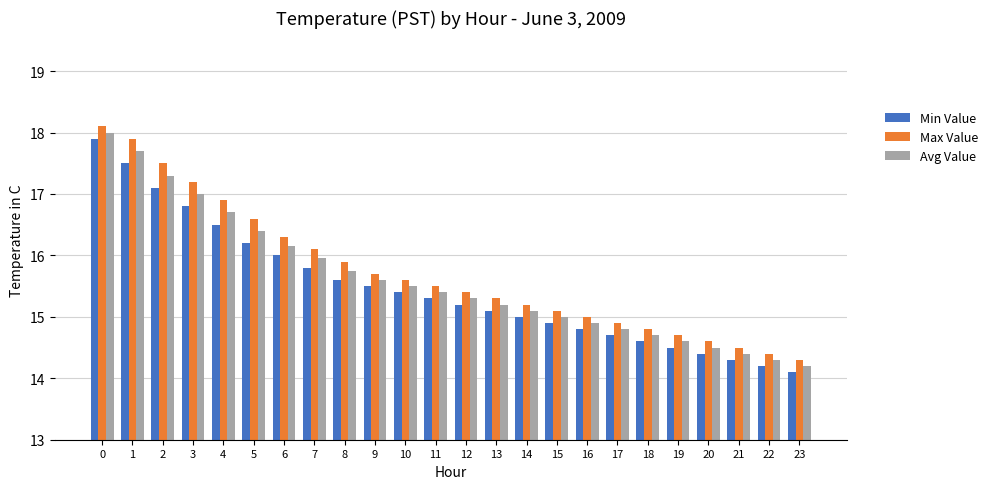

What is the difference between the maximum and minimum values in the Min Value series?

3.8